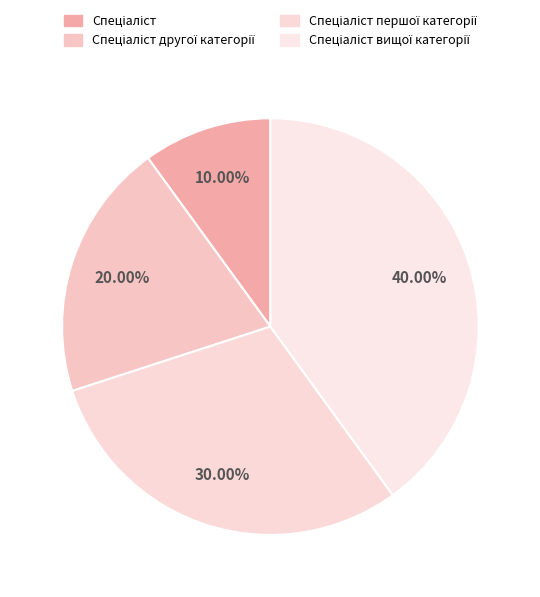

How many segments does this pie chart have?

4